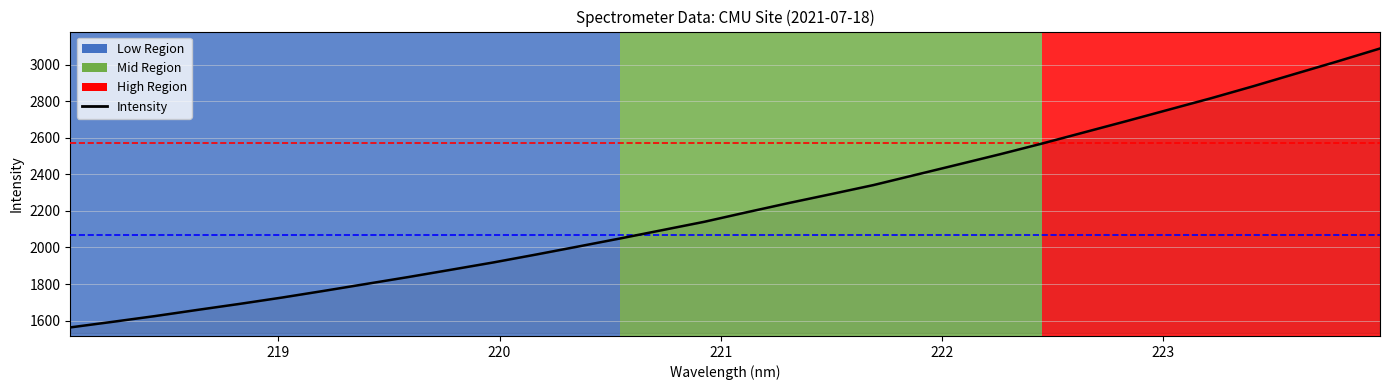

What is the maximum value shown in the chart?

3088.5